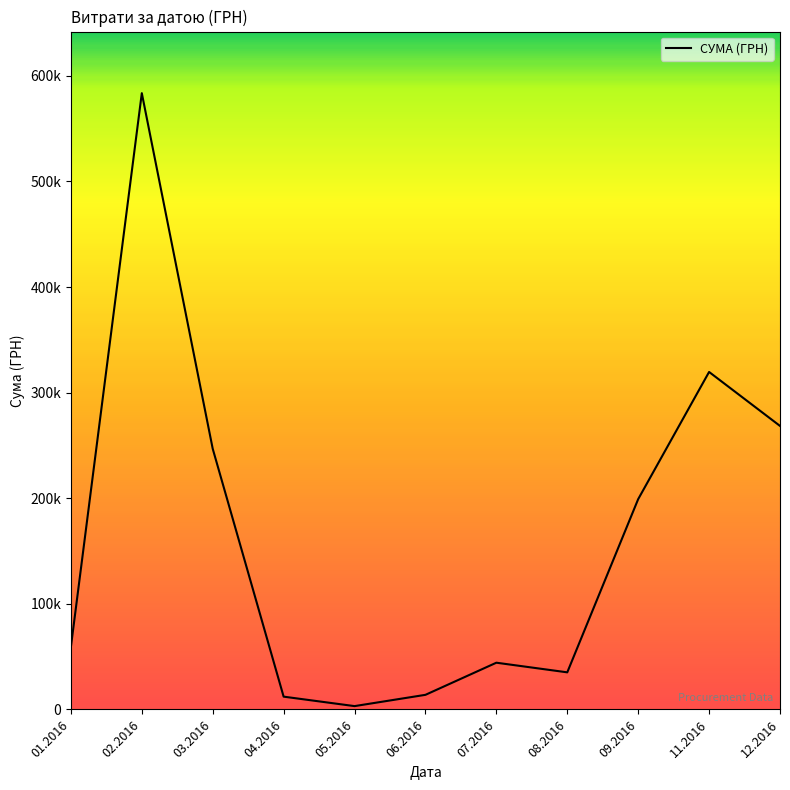

How many interior local peaks (higher than both neighbors) does the data have?

3